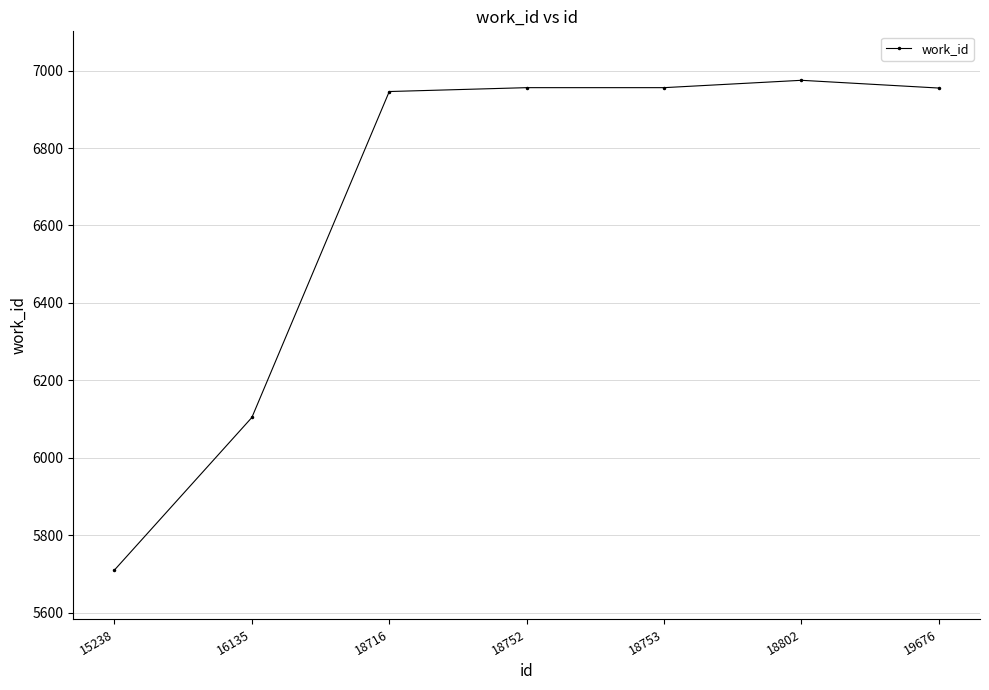

True or false: the data shows 6104 at 16135.

True